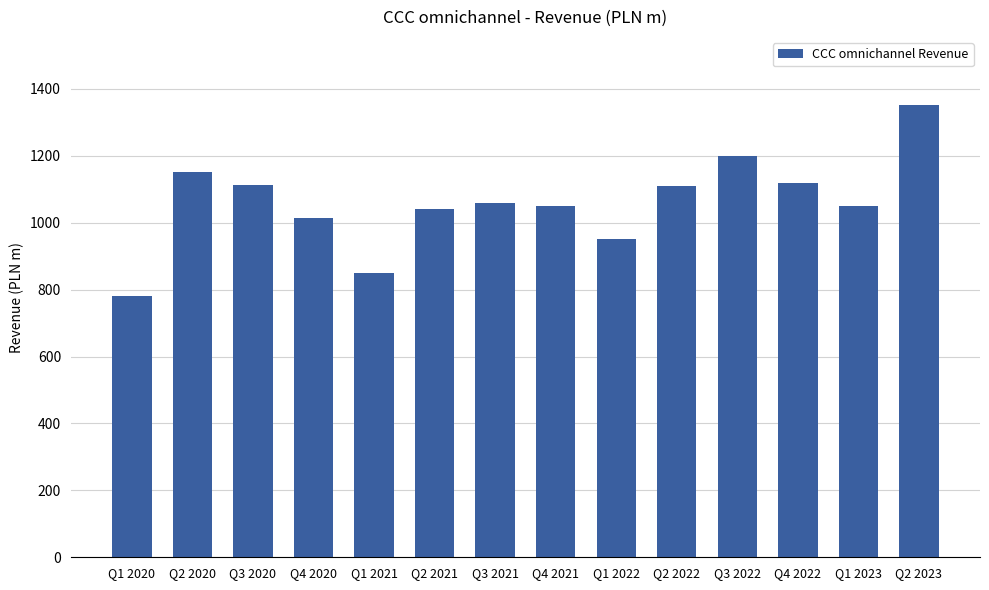

What position from the right is Q1 2020?

14